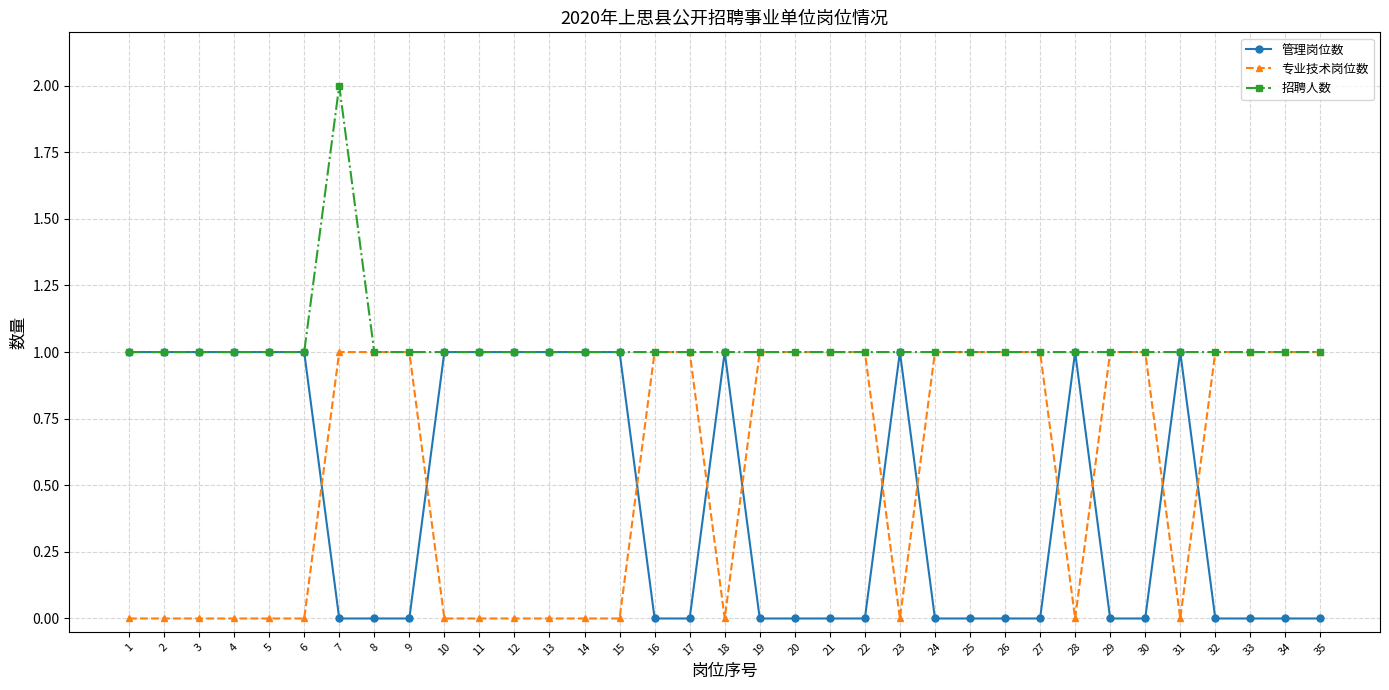

True or false: 管理岗位数 has more than 0 points higher than both neighbors.

True